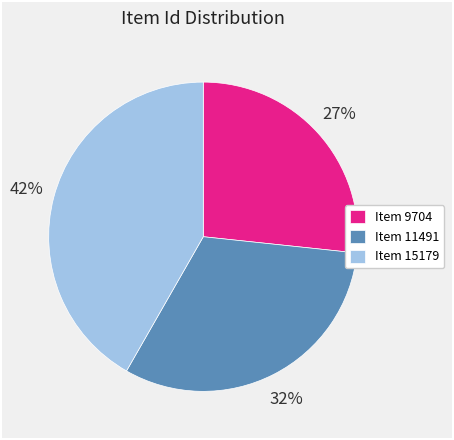

True or false: Item 11491 accounts for 17% of the total.

False